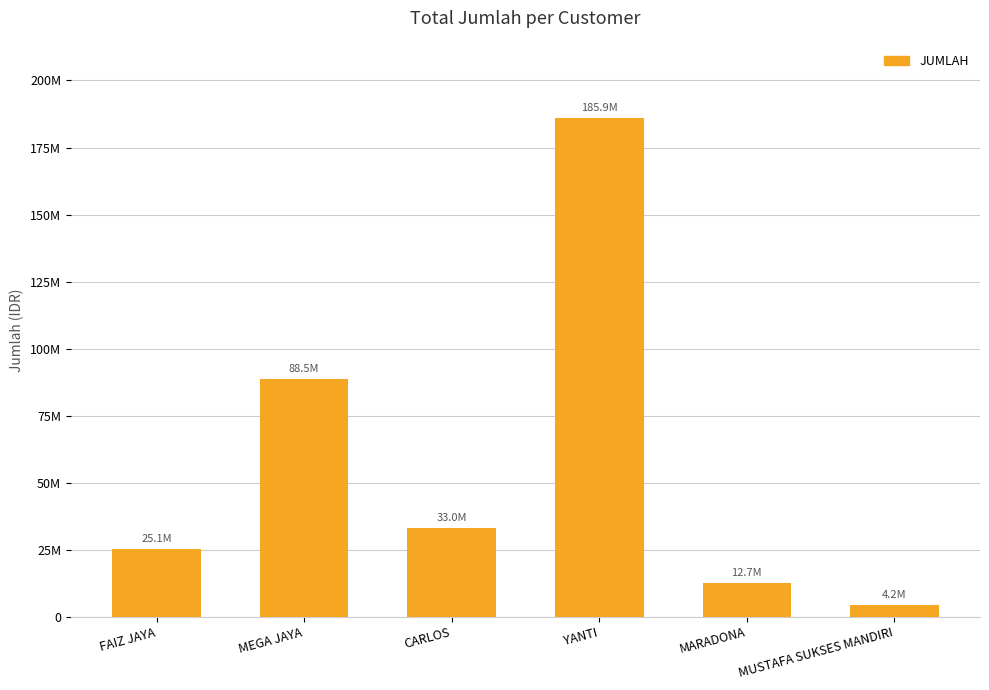

Are the bars horizontal?

No